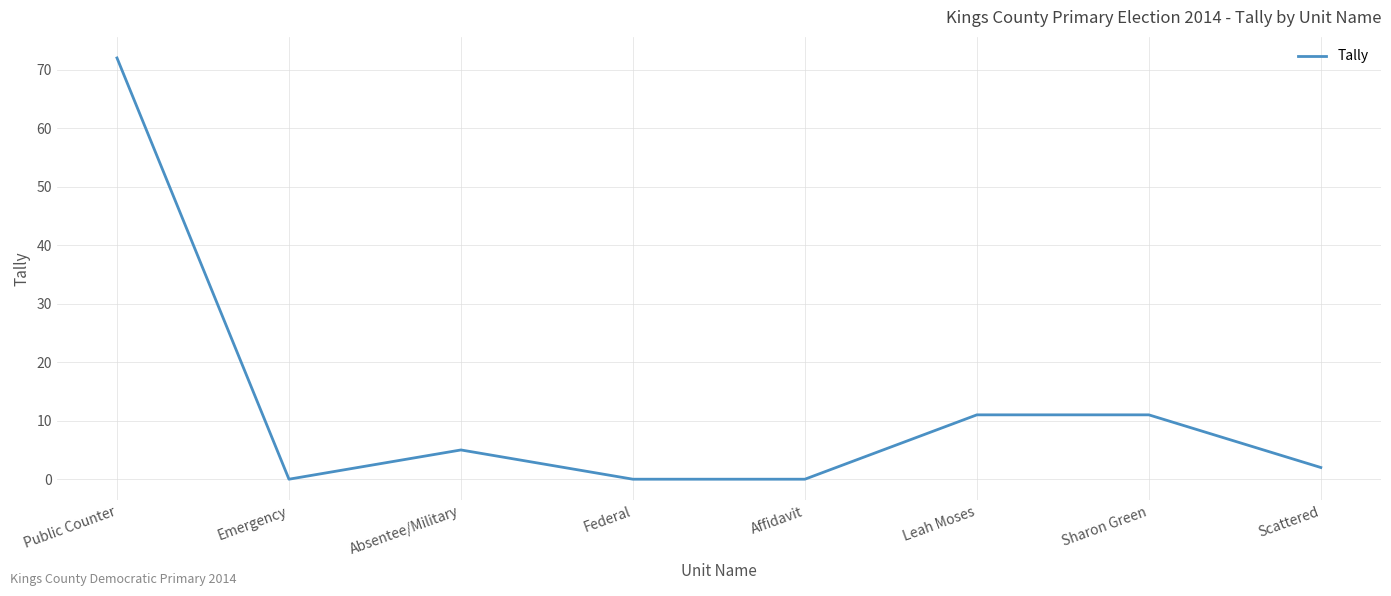

Read the value at Sharon Green.

11